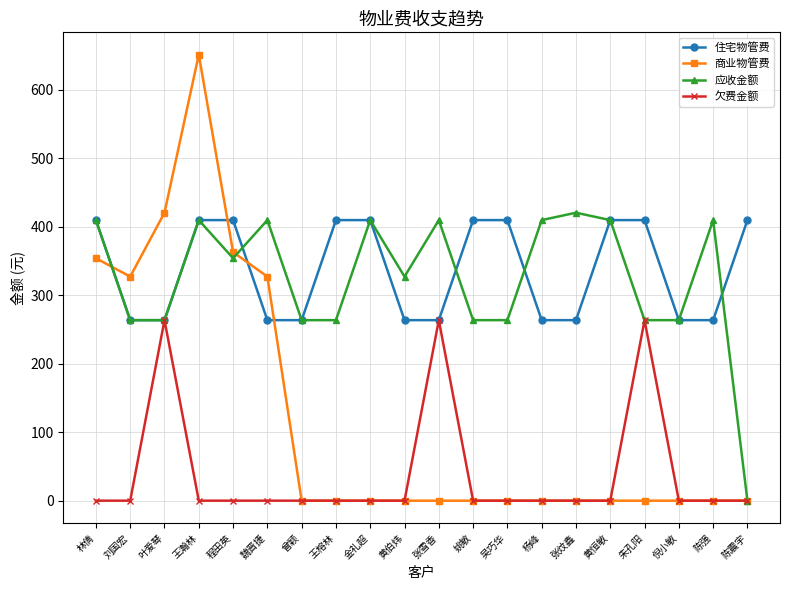

What value does the 应收金额 series have at 姚敏?

263.7